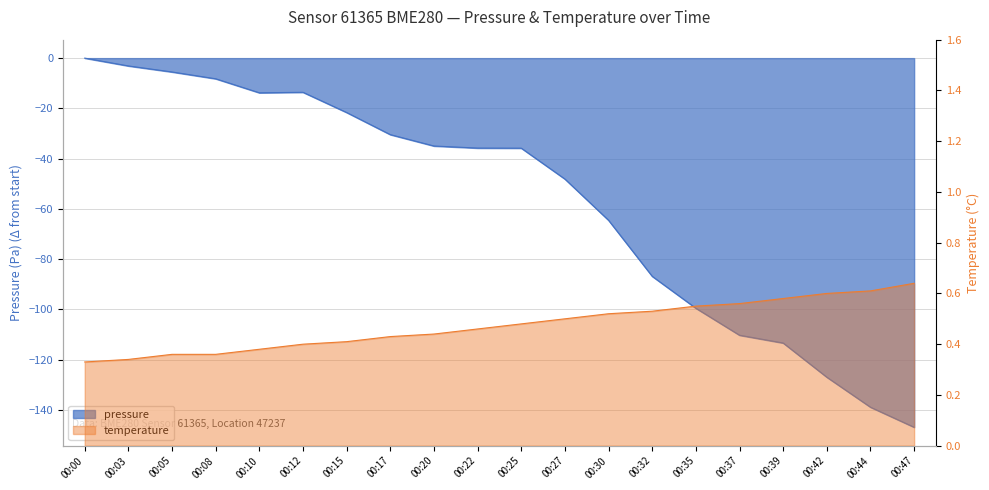

At which category is the sum across all series the highest?

00:00